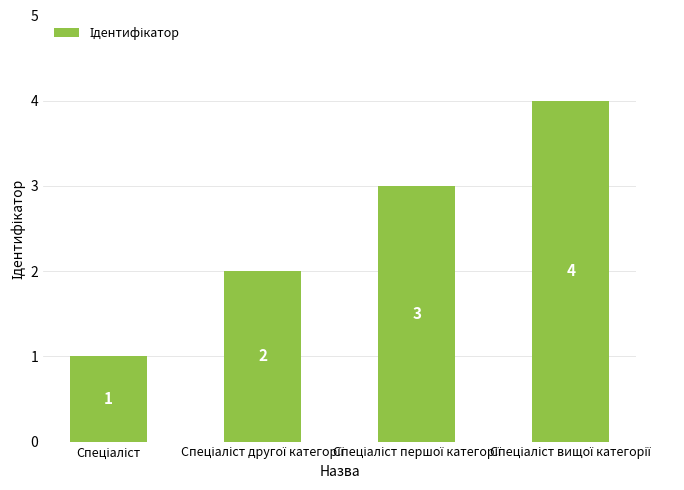

What is the difference between the maximum and minimum values?

3